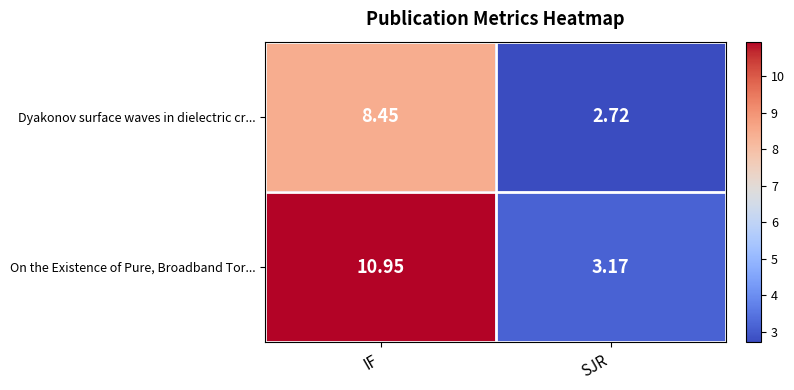

Which category has the lowest value in the Dyakonov surface waves in dielectric cr... series?

SJR